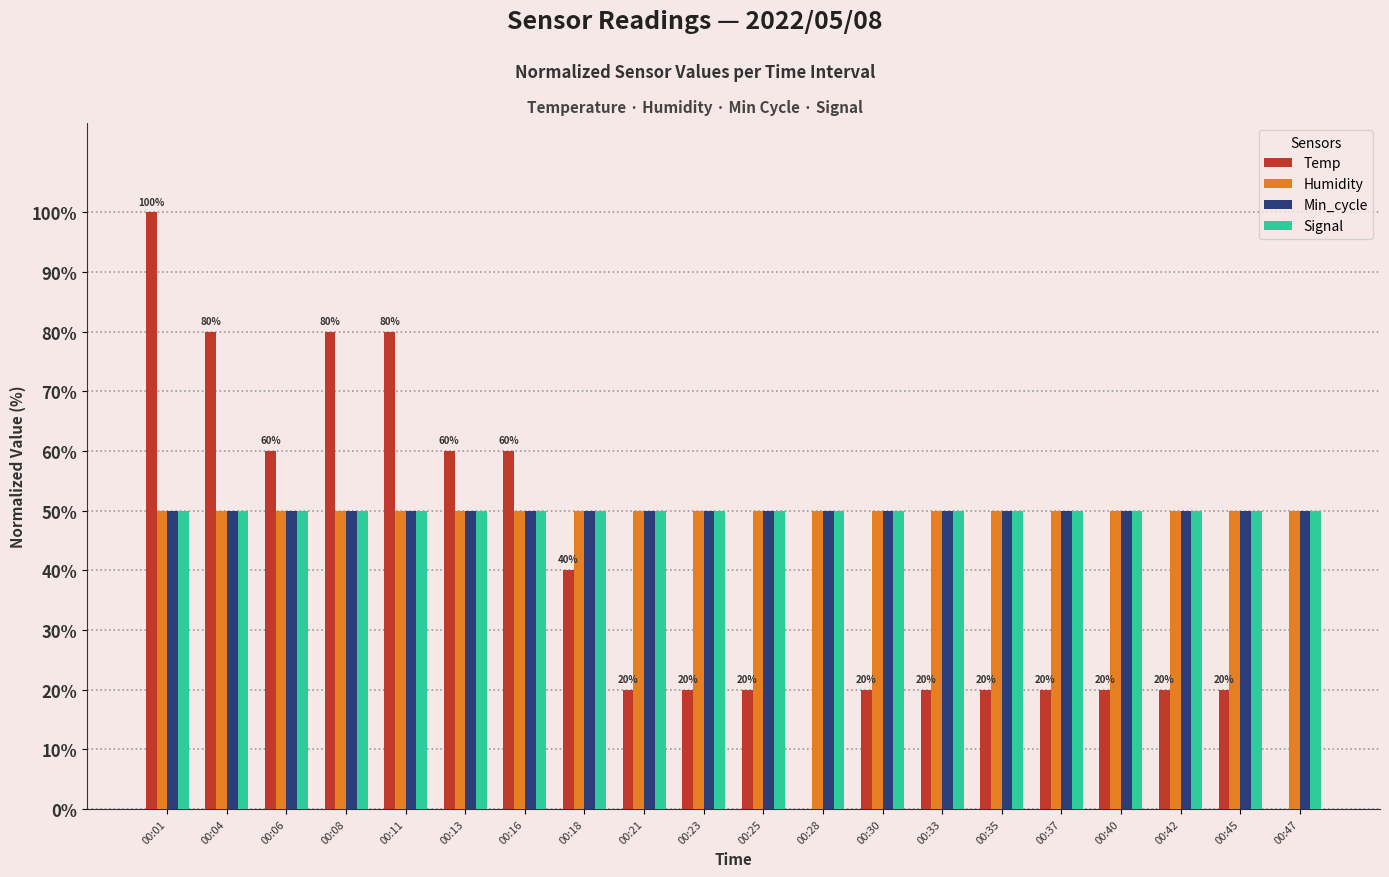

True or false: Humidity has a value of 71.6 at 00:11.

False